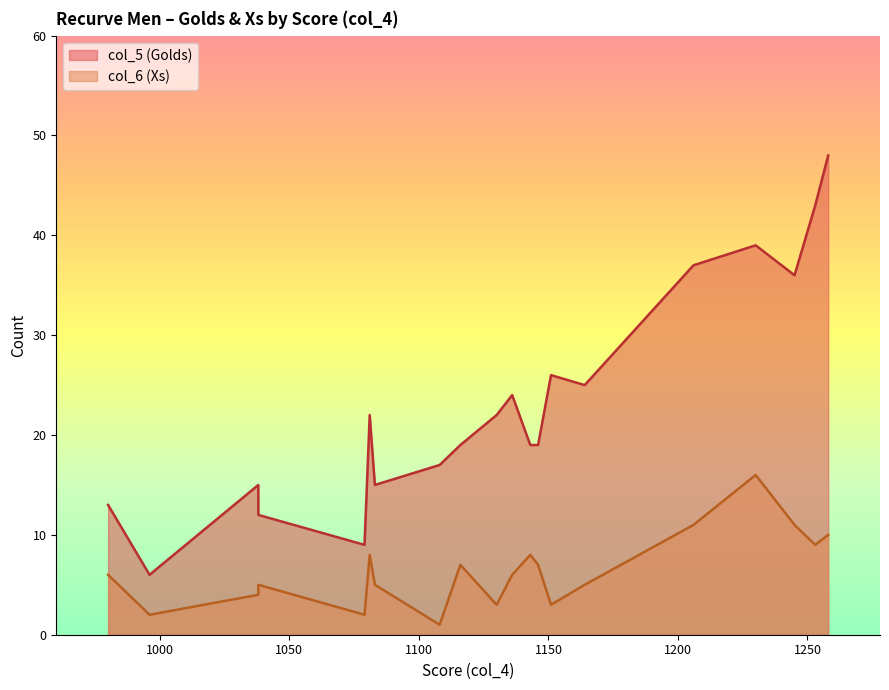

Is the value of col_6 (Xs) at 16 greater than the value of col_5 (Golds) at 16?

No